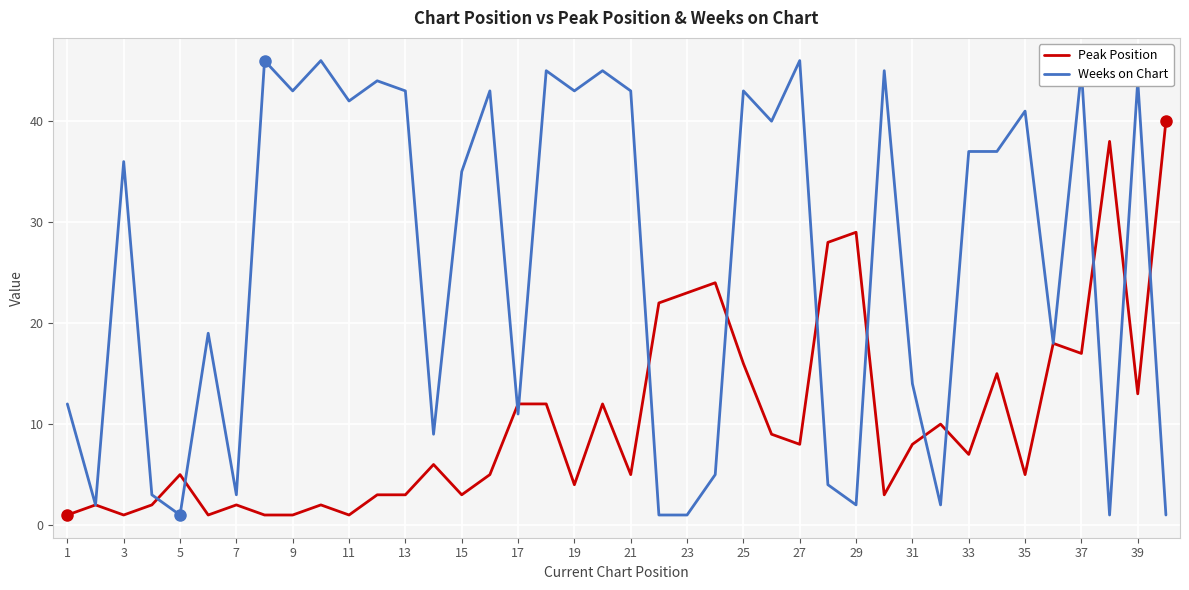

Count the number of data series in this chart.

2